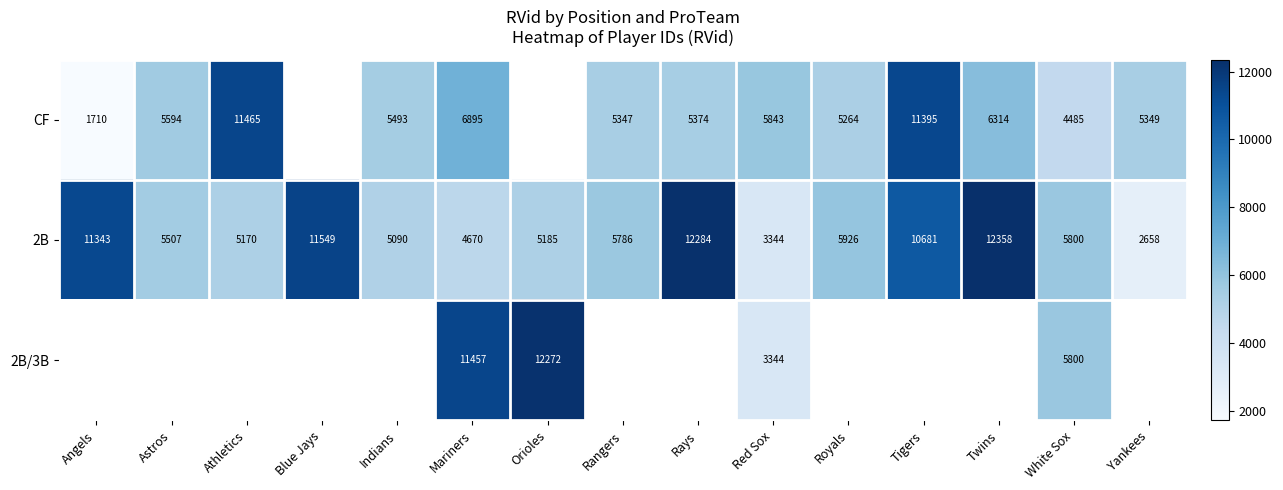

At which category is the sum across all series the highest?

Mariners